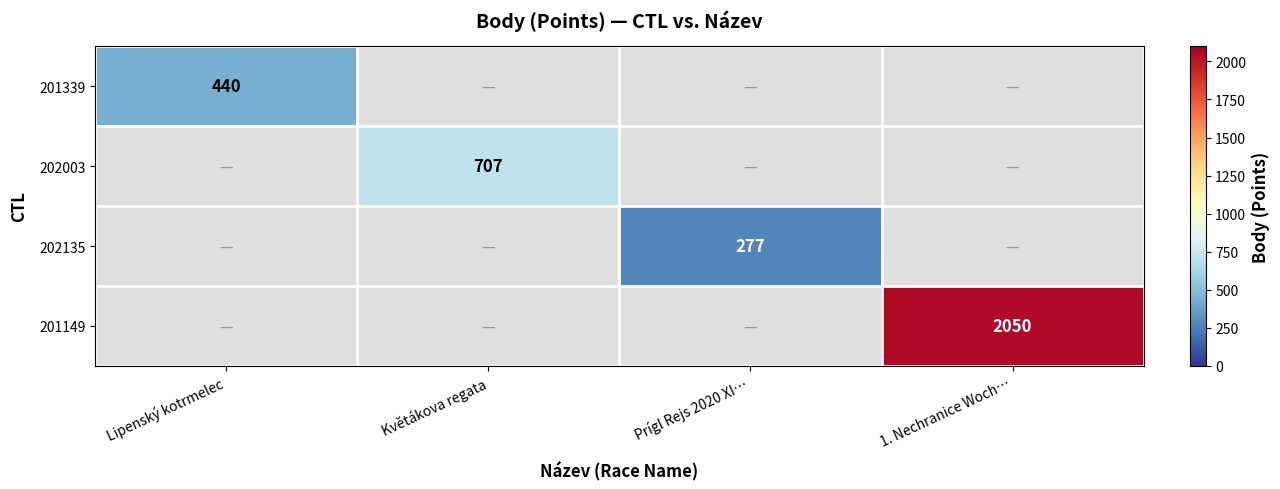

Which category has the highest value across all series?

1. Nechranice Woch…